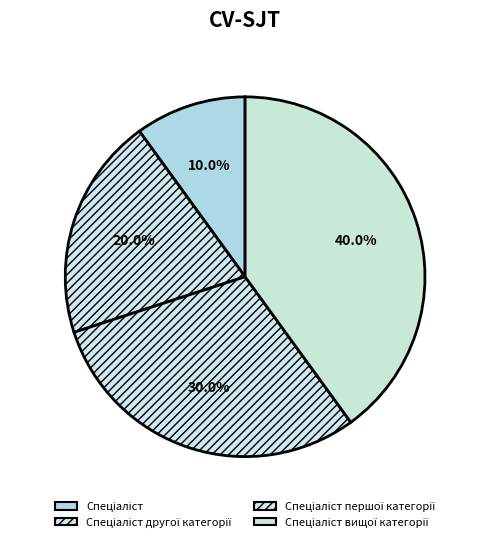

Is it true that Спеціаліст першої категорії is 30% of the pie?

True